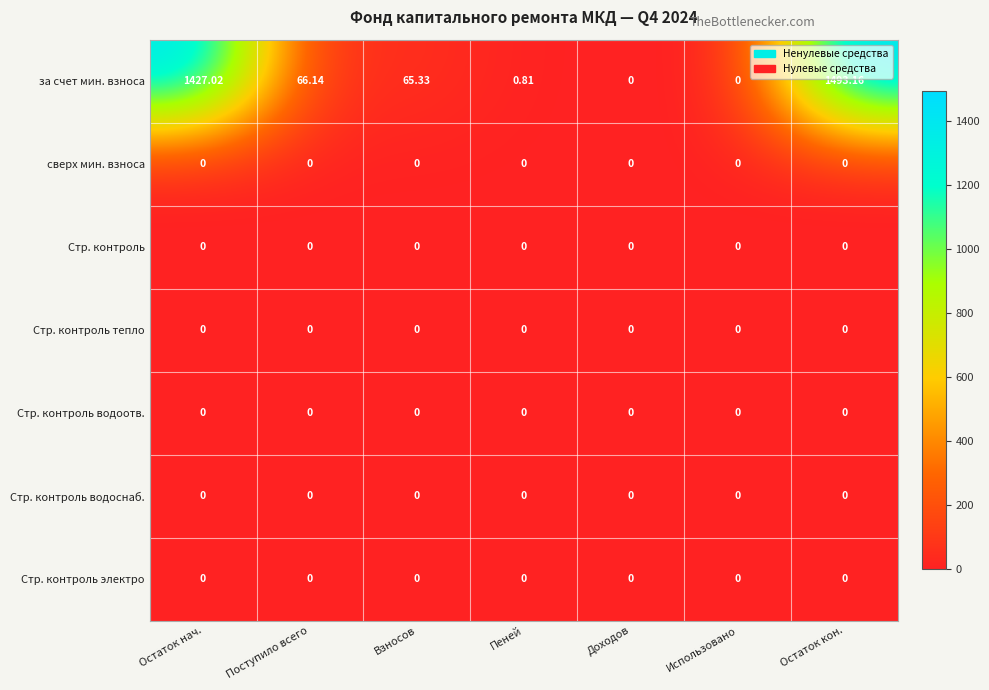

Which series has the largest total across all categories?

за счет мин. взноса